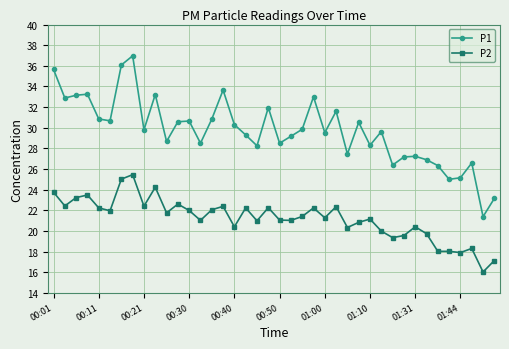

What are all the series names shown in the legend?

P1, P2